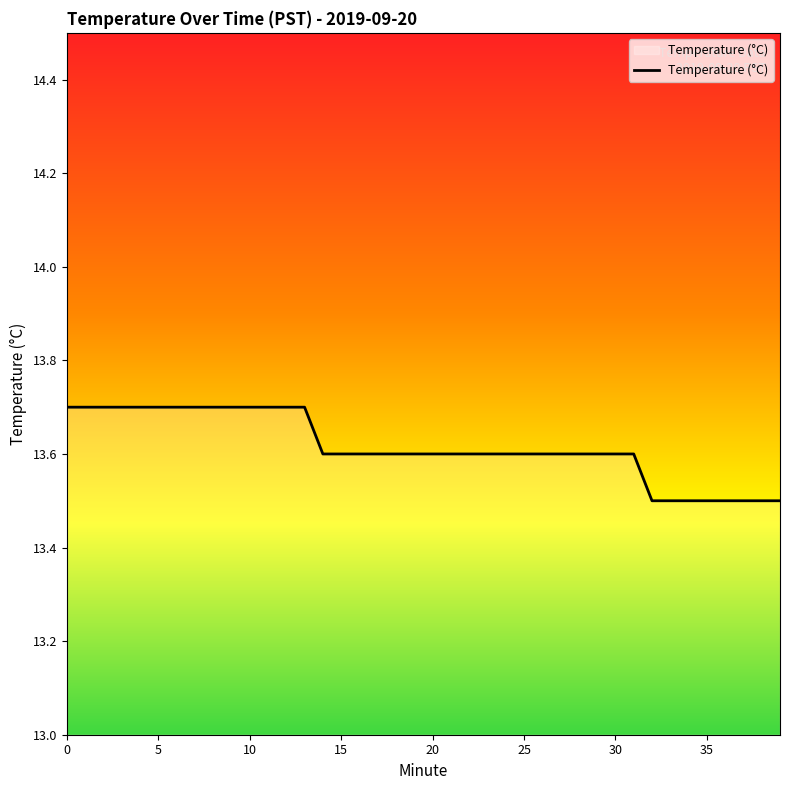

What is the smallest value displayed?

13.5